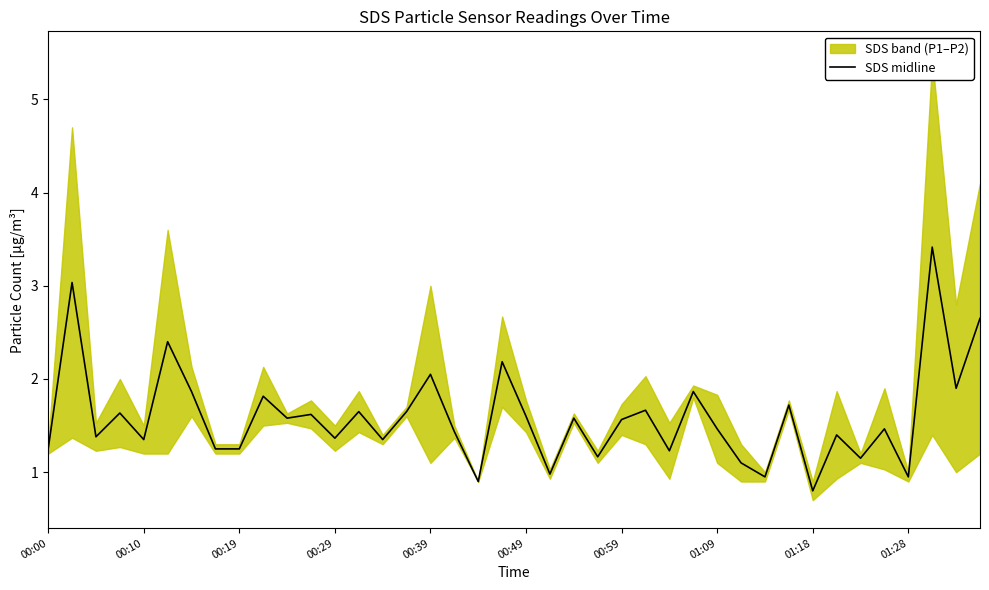

What is the smallest value displayed?

0.8